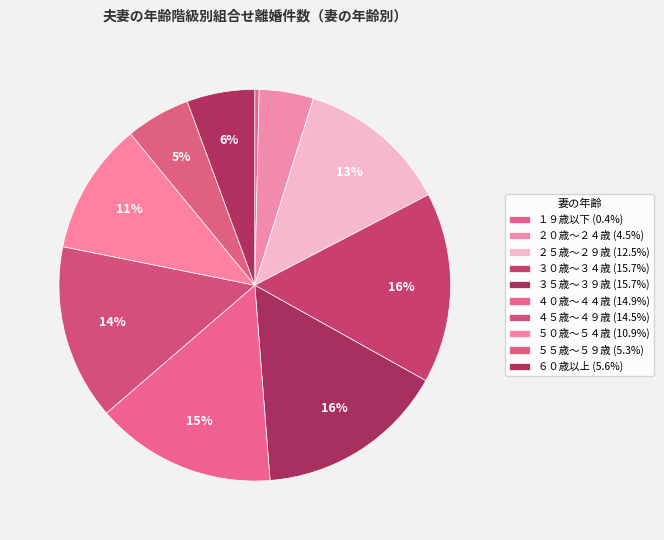

Count the number of slices in the pie.

10